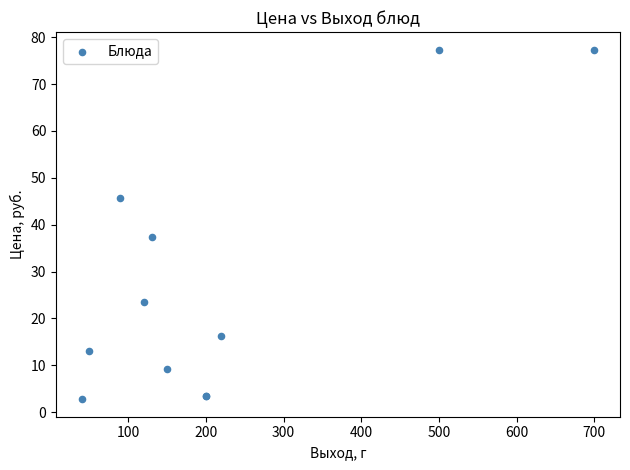

What Y value in the scatter plot is closest to 40?

37.3